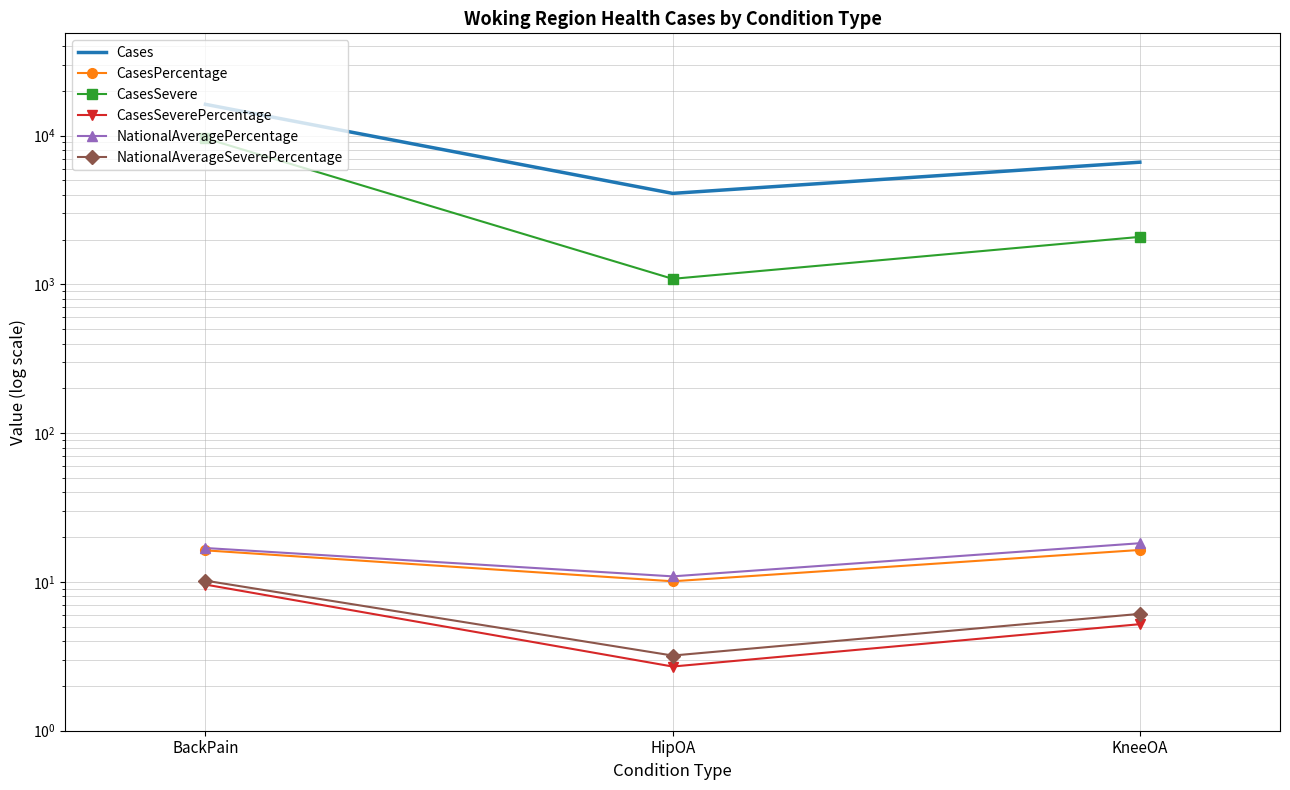

What is the highest value of the CasesSevere series?

9580.0